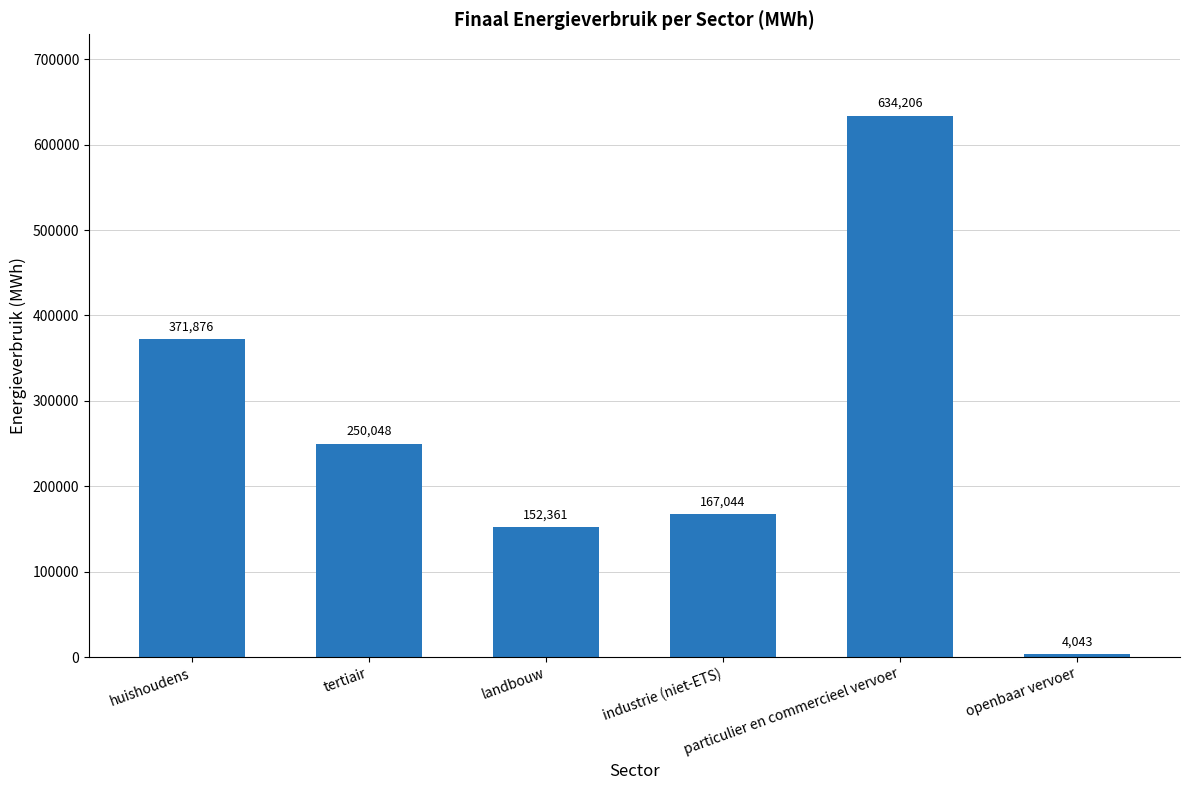

Rank the categories by value from highest to lowest.

particulier en commercieel vervoer, huishoudens, tertiair, industrie (niet-ETS), landbouw, openbaar vervoer